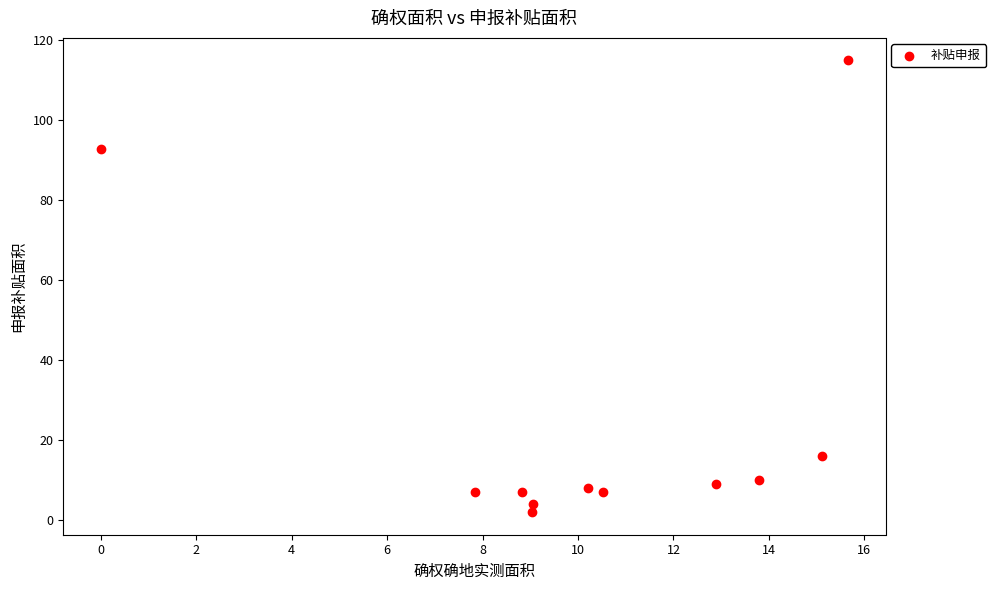

What Y value in the scatter plot is closest to 58?

92.8